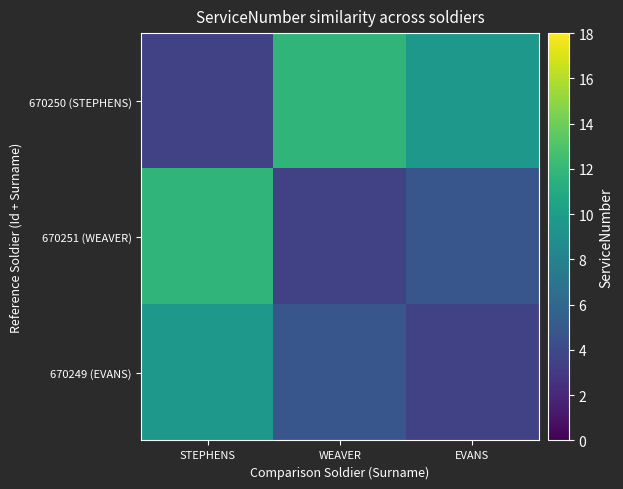

List the series in order of their peak value, highest first.

670250 (STEPHENS), 670251 (WEAVER), 670249 (EVANS)